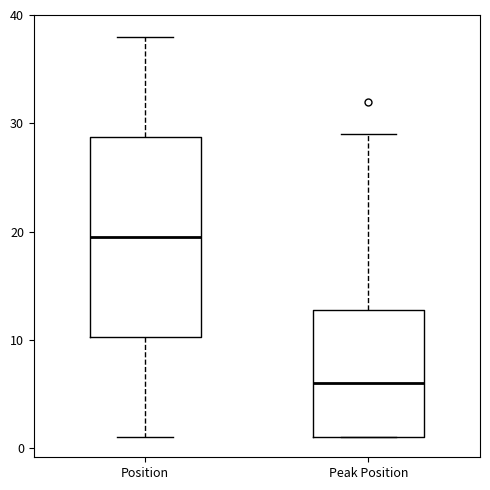

Where is the lower edge of the box for Peak Position on the y-axis? The values are not printed on the chart, so give them approximately, as read against the axis.

1